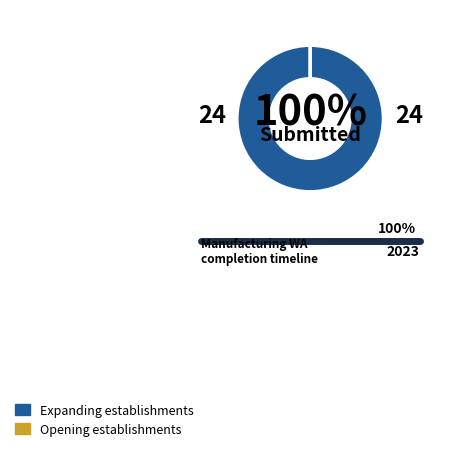

The Expanding establishments slice represents 100% of the pie. True or false?

True